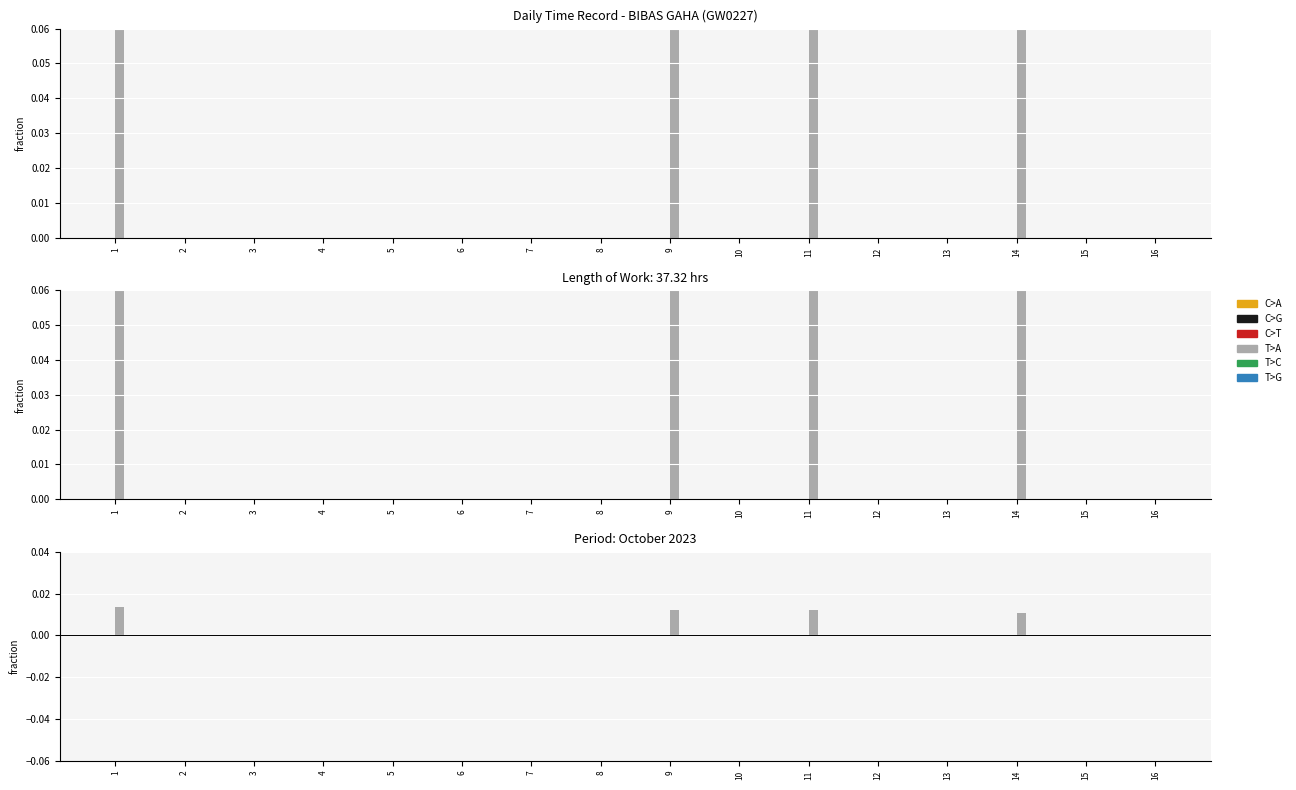

Count the number of data series in this chart.

6